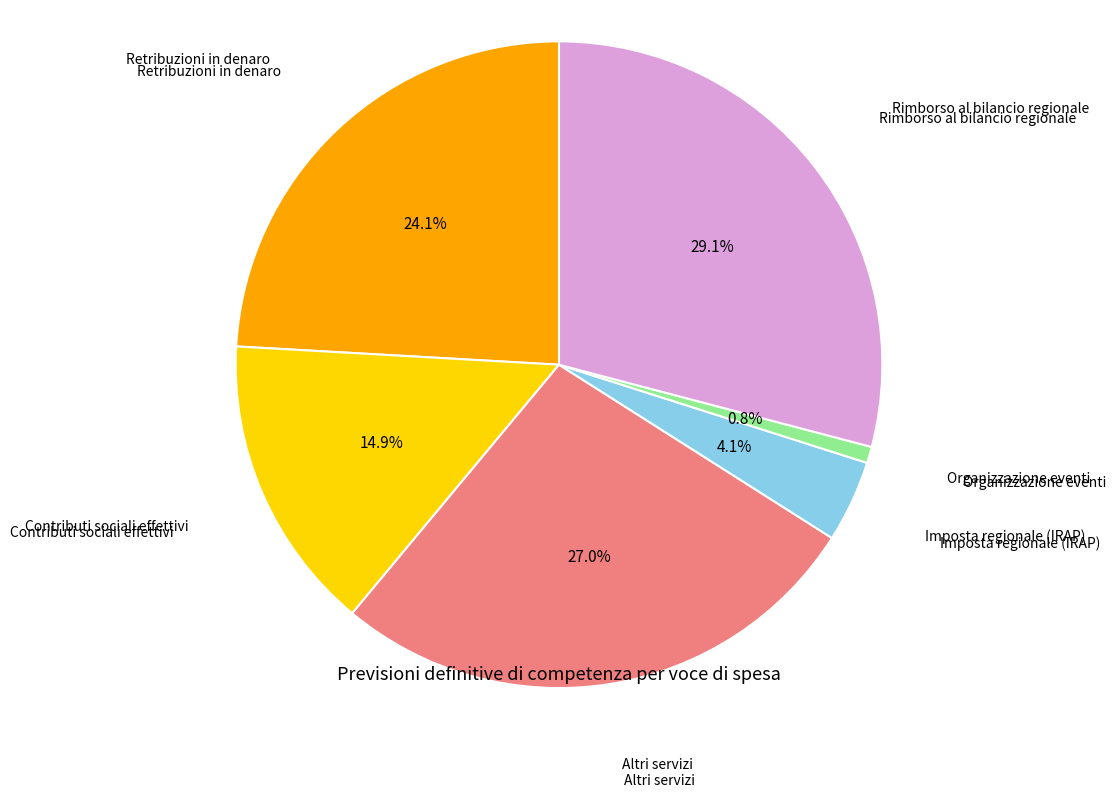

Is there any slice that represents more than half of the pie?

No